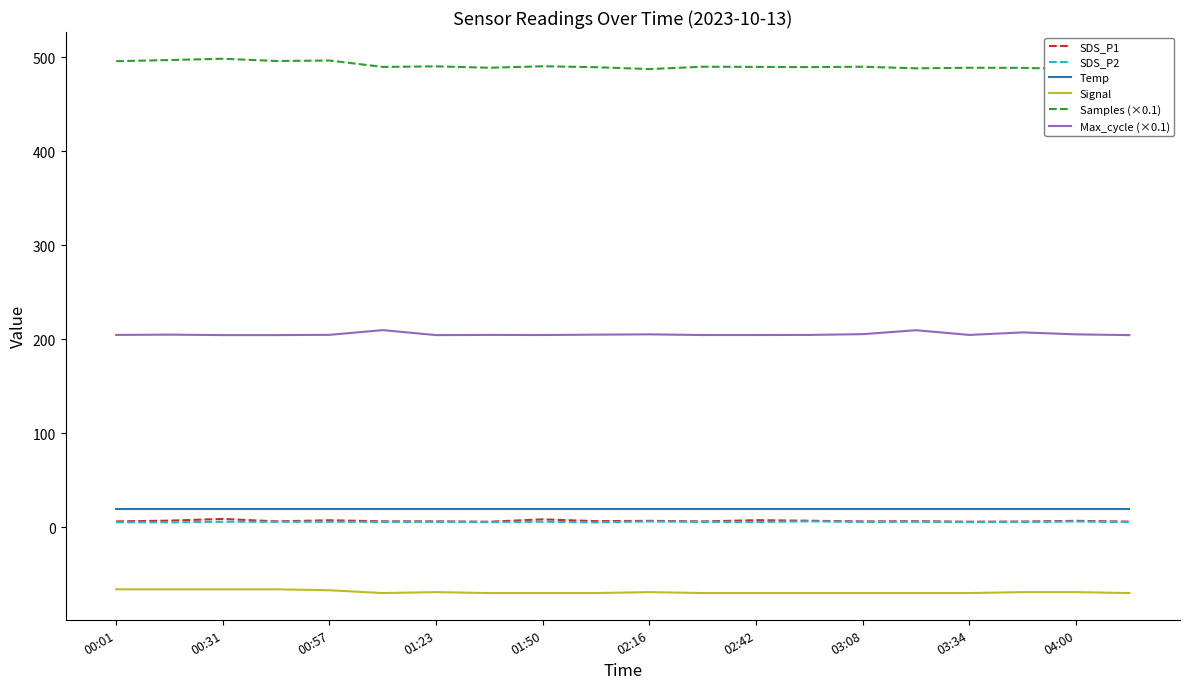

Which series has the widest spread of values?

Samples (×0.1)